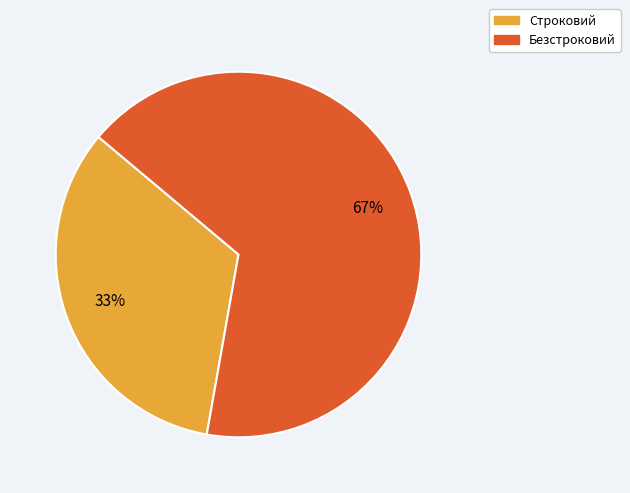

How many segments does this pie chart have?

2